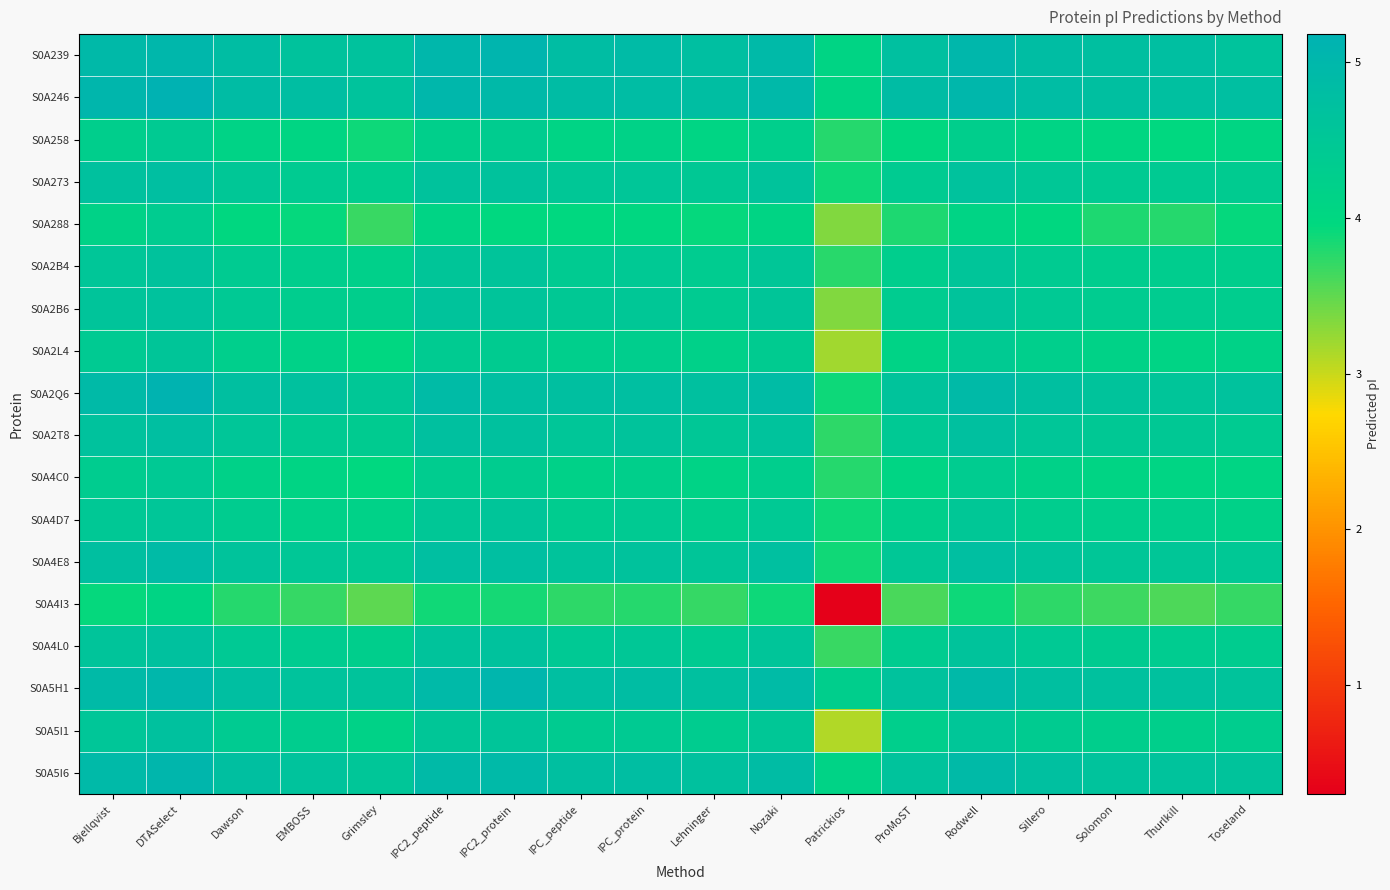

Rank the series by their maximum value, from highest to lowest.

S0A246, S0A2Q6, S0A239, S0A5H1, S0A5I6, S0A4E8, S0A2T8, S0A273, S0A4L0, S0A5I1, S0A2B6, S0A2B4, S0A4D7, S0A2L4, S0A4C0, S0A258, S0A288, S0A4I3